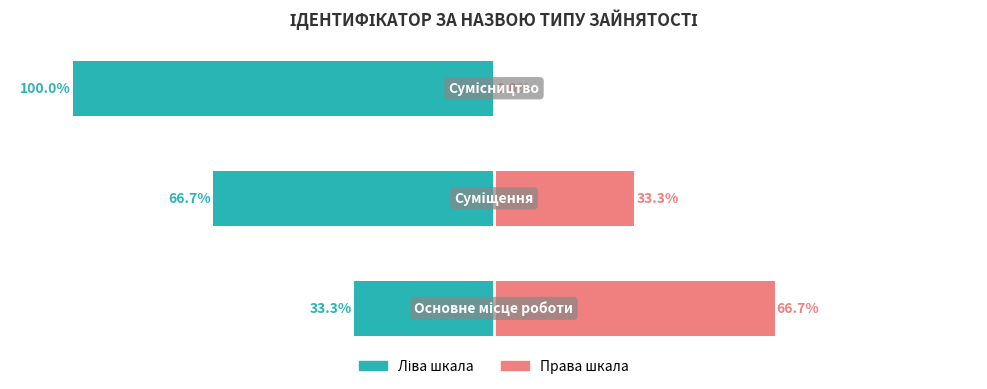

Reading right to left, list all the values displayed in this chart.

Ідентифікатор (зліва): -100.0	-66.7	-33.3
Ідентифікатор (справа): 0.0	33.3	66.7